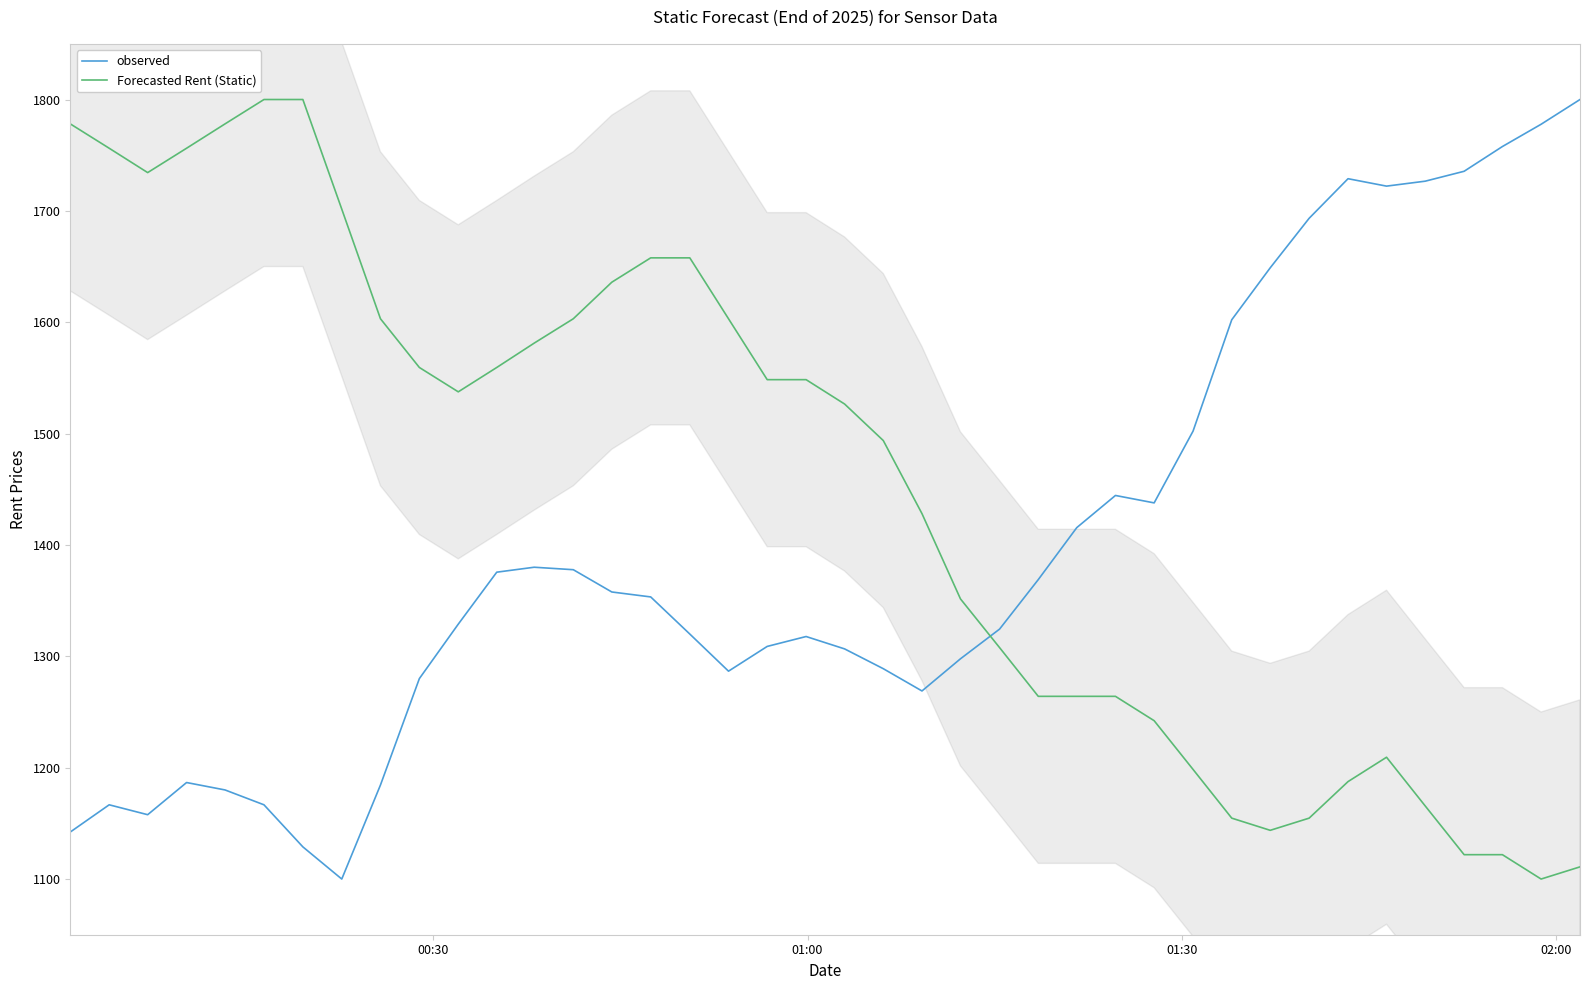

What is the maximum value shown in the chart?

1800.0